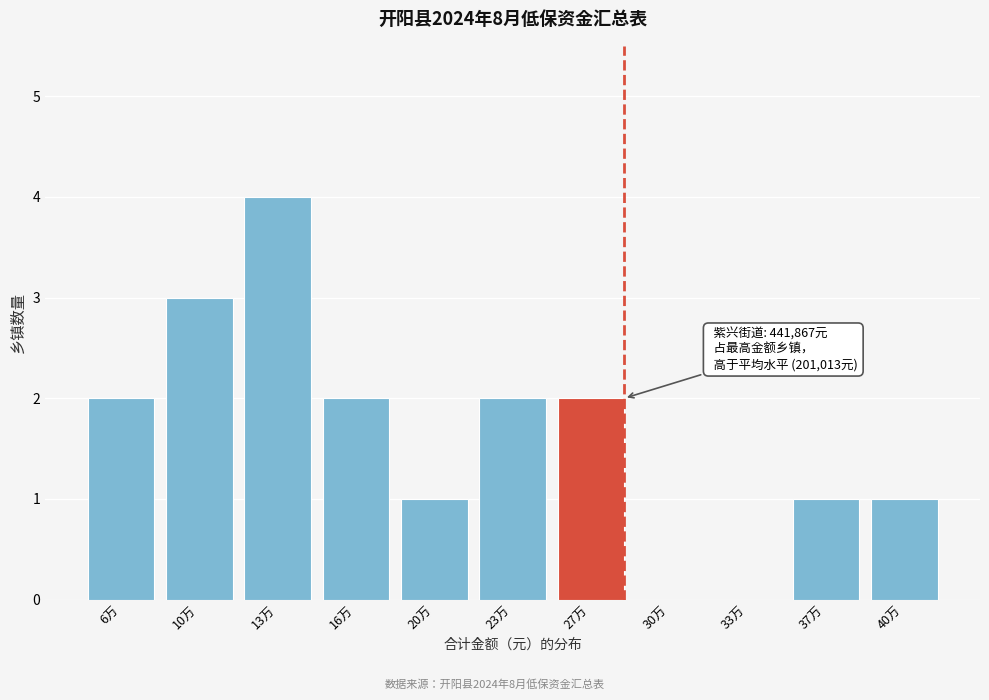

Reading left to right, transcribe all the data shown in this chart.

6万=2	10万=3	13万=4	16万=2	20万=1	23万=2	27万=2	30万=0	33万=0	37万=1	40万=1